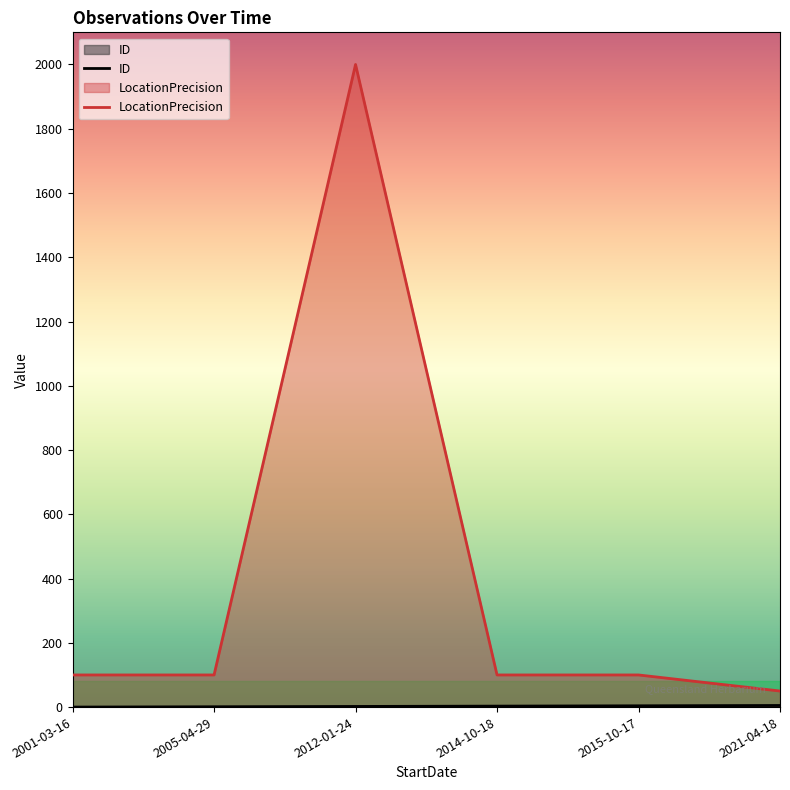

What position from the left is 2021-04-18?

6